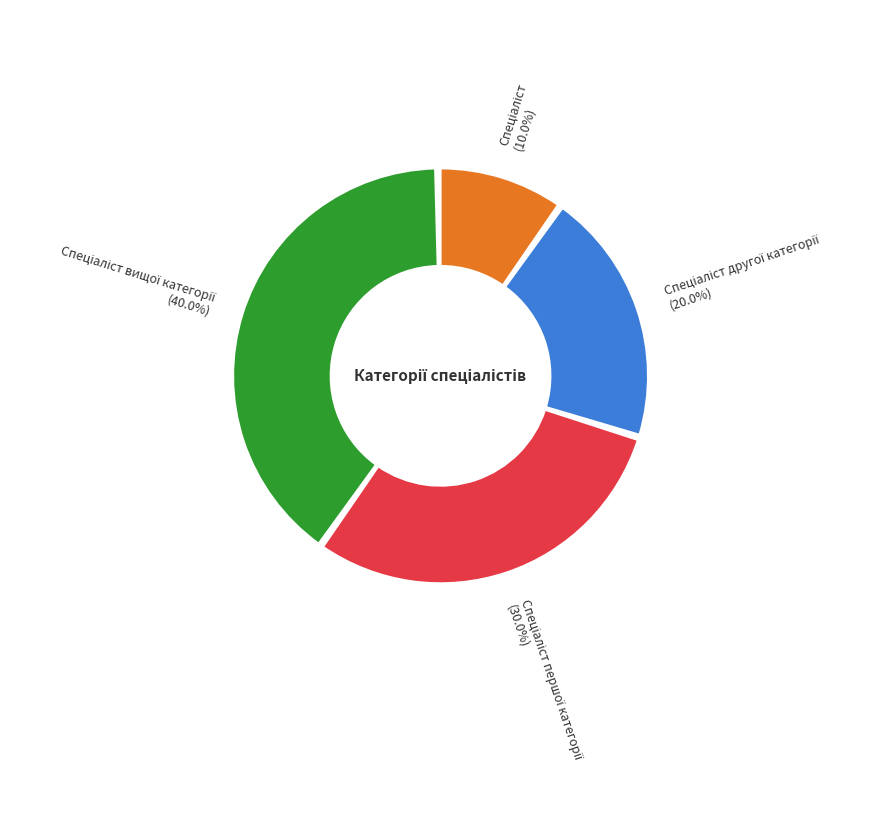

How many slices are in this pie chart?

4